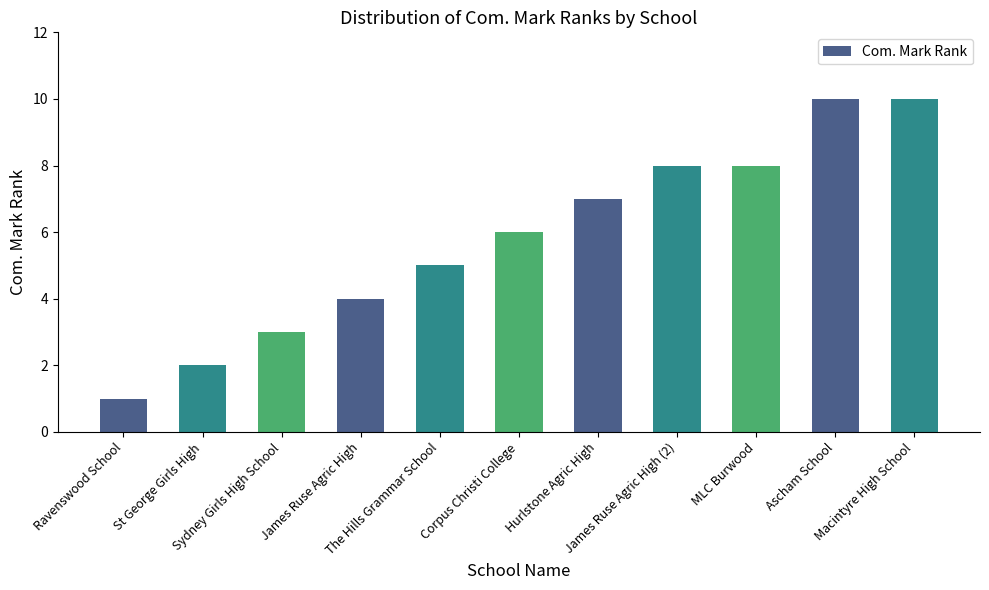

What is the value of the 3rd bar from the left?

3